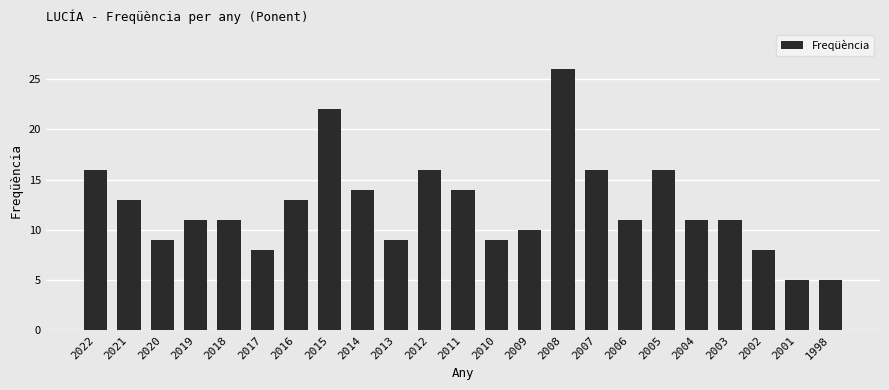

What is the minimum value shown in the chart?

5